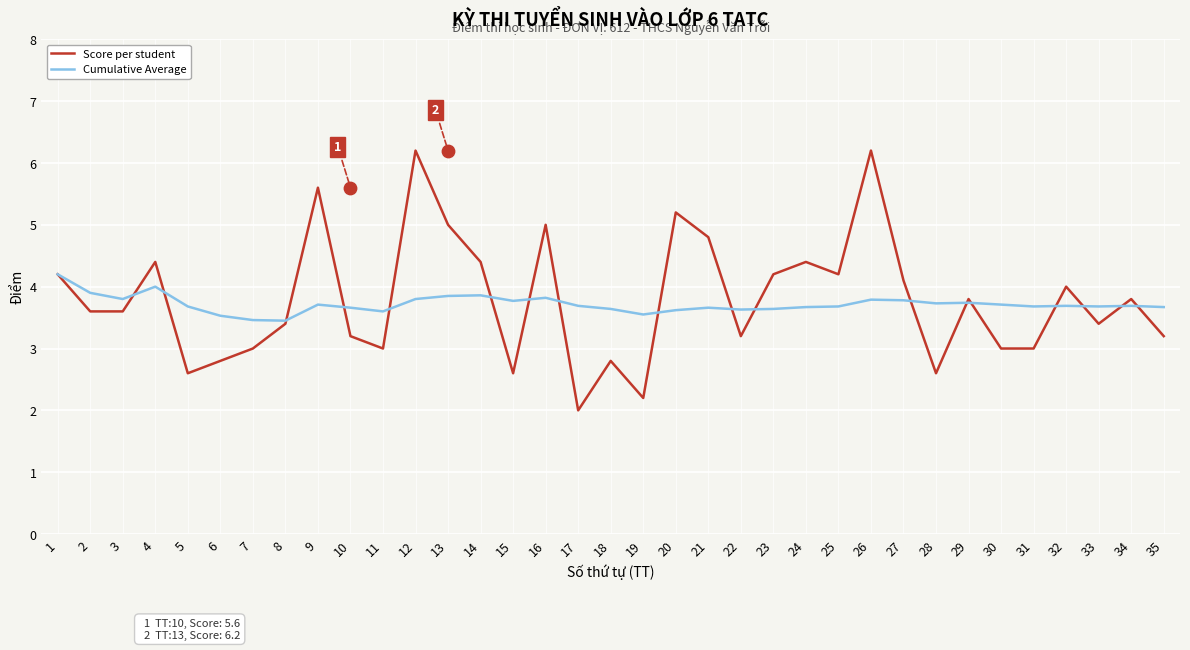

At how many categories does at least one series exceed 6?

2